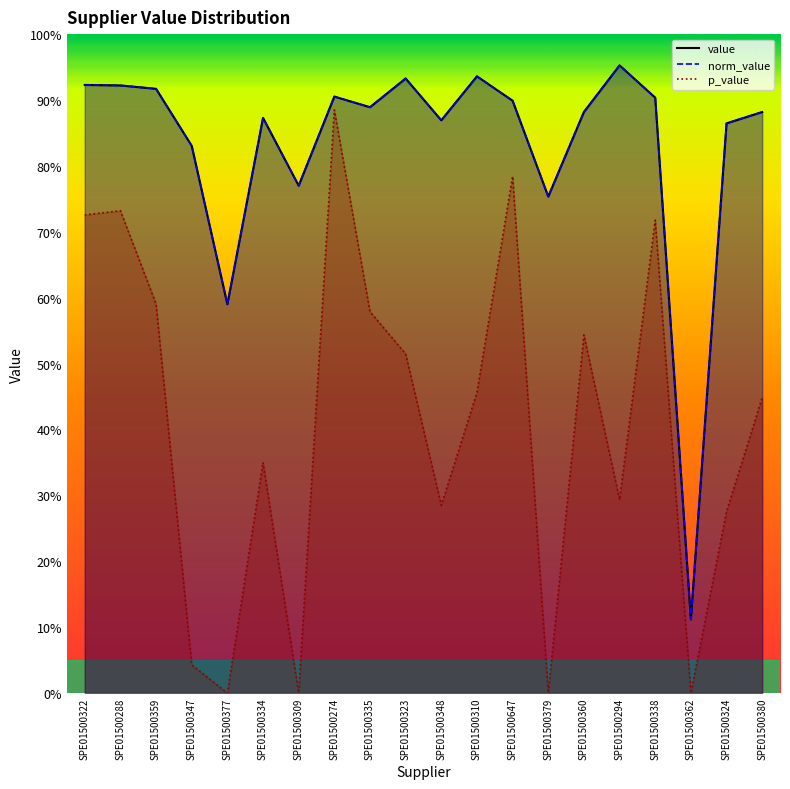

What is the difference between the highest and lowest values at SPE01500335?

0.3